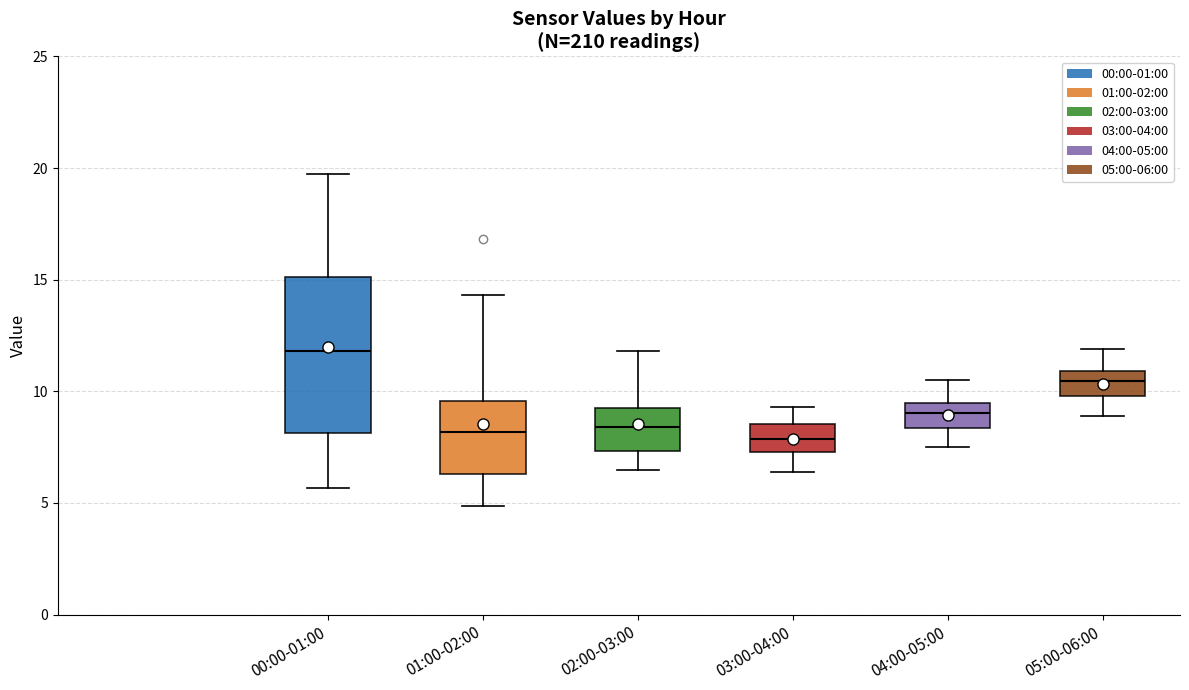

Reading left to right, transcribe this box plot: for each box, give where its median line is, the range the box spans, and where its two whiskers end, as read against the y-axis. The values are not printed on the chart, so give them approximately, as read against the axis.

00:00-01:00: median 12.0, box 8.0 to 15.0, whiskers 5.5 to 19.5
01:00-02:00: median 8.0, box 6.5 to 9.5, whiskers 5.0 to 14.5
02:00-03:00: median 8.5, box 7.5 to 9.5, whiskers 6.5 to 12.0
03:00-04:00: median 8.0, box 7.5 to 8.5, whiskers 6.5 to 9.5
04:00-05:00: median 9.0, box 8.5 to 9.5, whiskers 7.5 to 10.5
05:00-06:00: median 10.5, box 10.0 to 11.0, whiskers 9.0 to 12.0